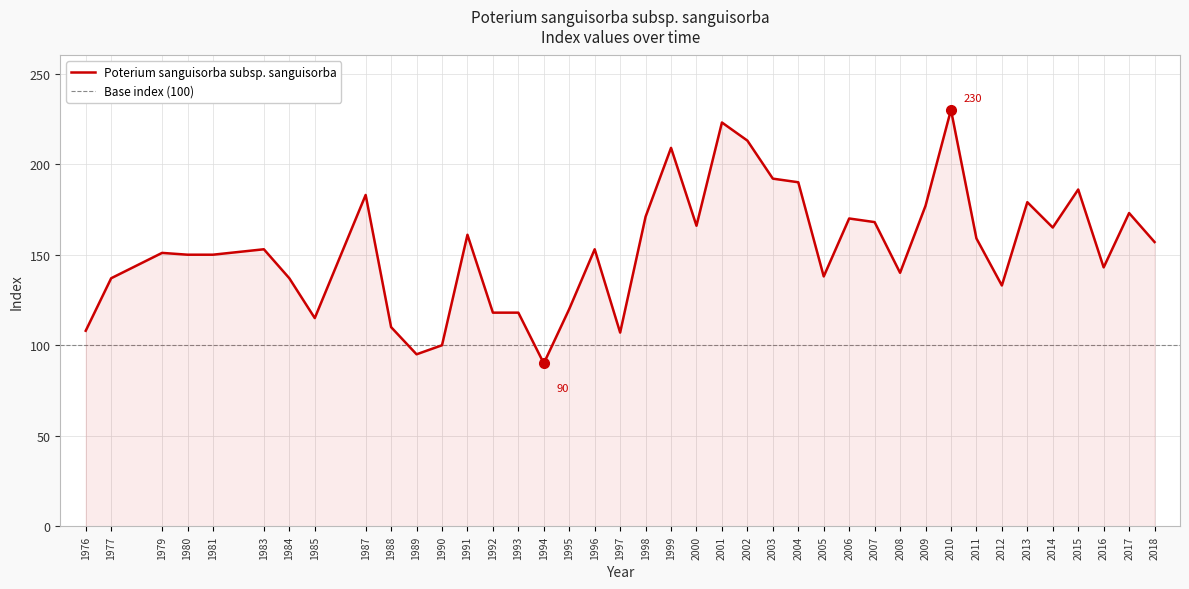

The value at 1987 is 58. True or false?

False